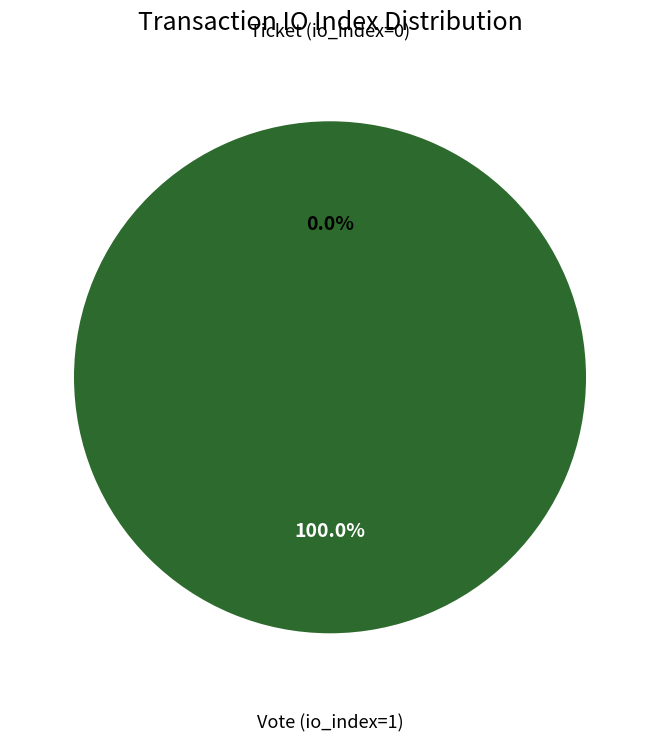

Is the sum of Ticket (io_index=0) and Vote (io_index=1) greater than half?

Yes